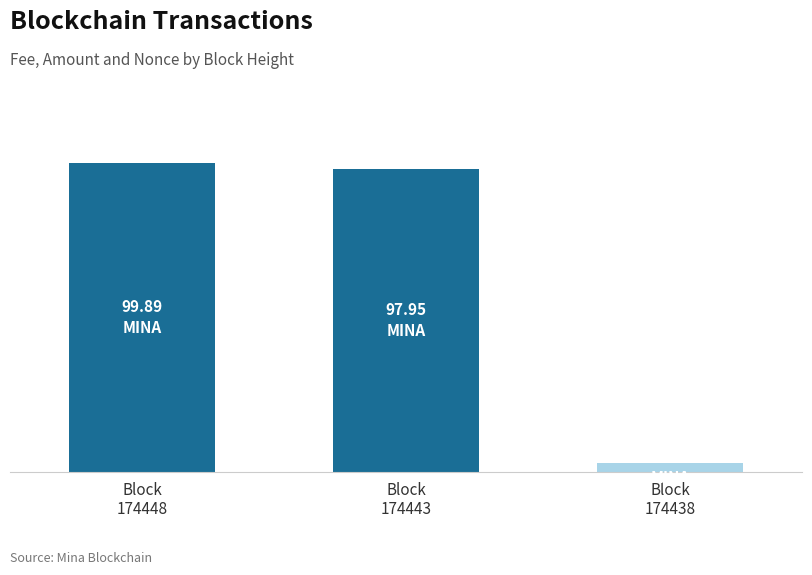

What is the difference between the maximum and minimum values?

96.9